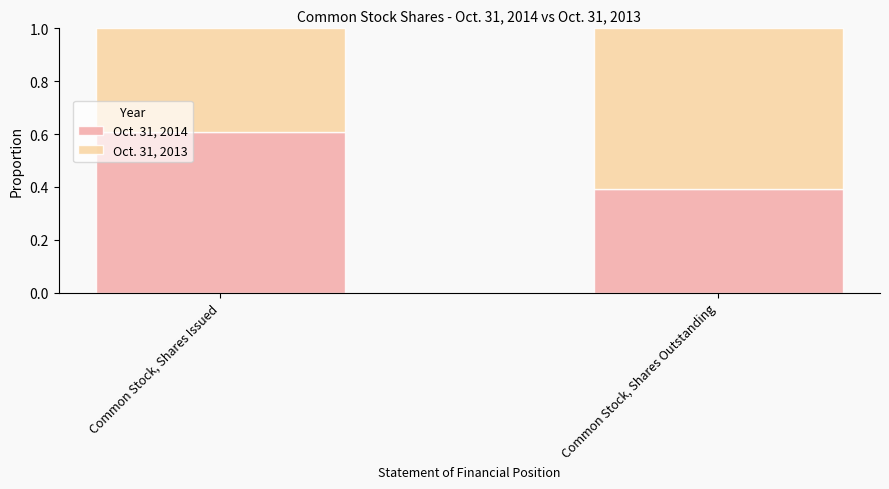

Count the number of categories in the chart.

2